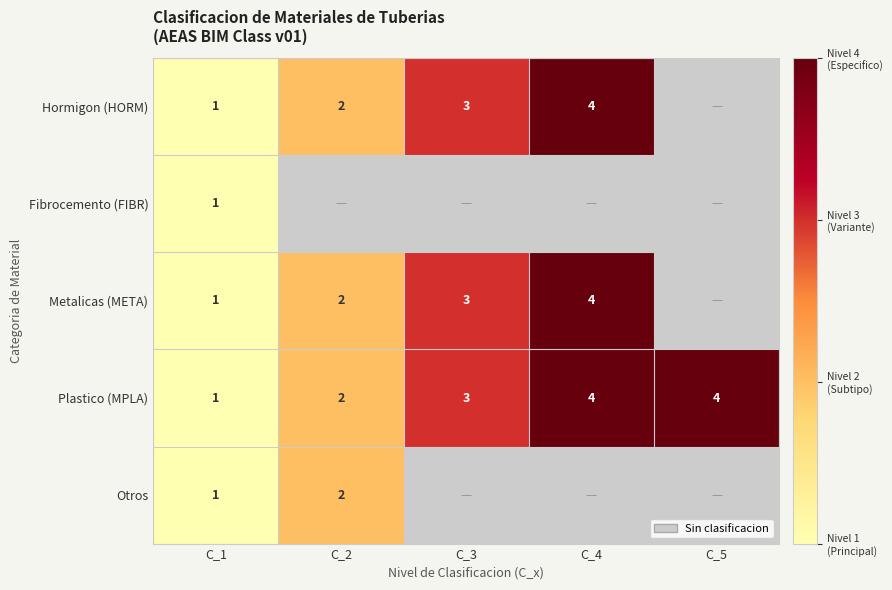

True or false: Metalicas (META) has a value of 3 at C_2.

False